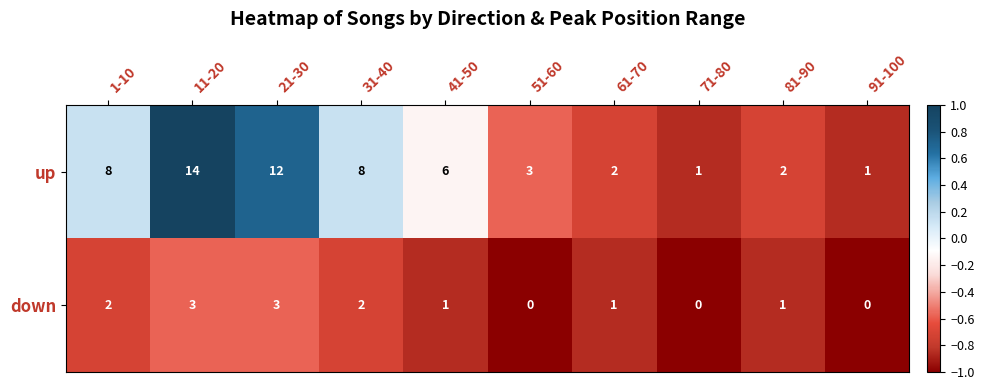

Reading left to right, extract all data points from this chart.

up: 1-10=8	11-20=14	21-30=12	31-40=8	41-50=6	51-60=3	61-70=2	71-80=1	81-90=2	91-100=1
down: 1-10=2	11-20=3	21-30=3	31-40=2	41-50=1	51-60=0	61-70=1	71-80=0	81-90=1	91-100=0